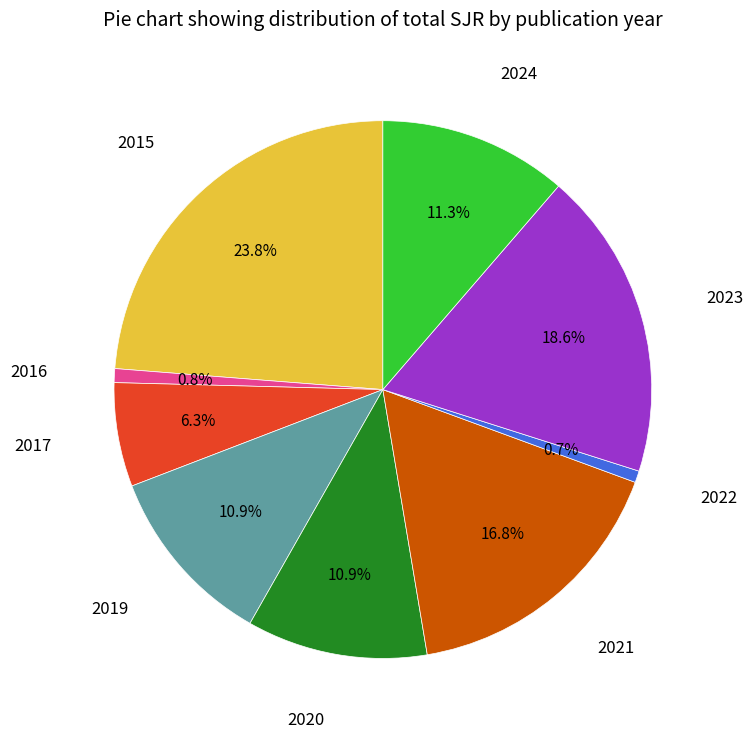

Does any single category account for the majority?

No